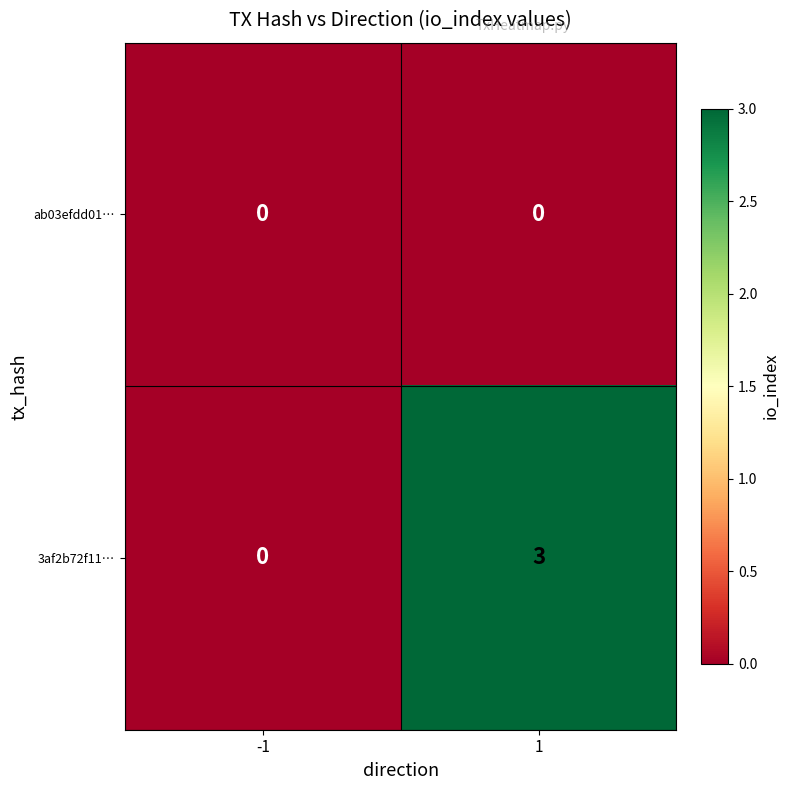

The 3af2b72f11… series shows 0 at -1. True or false?

True